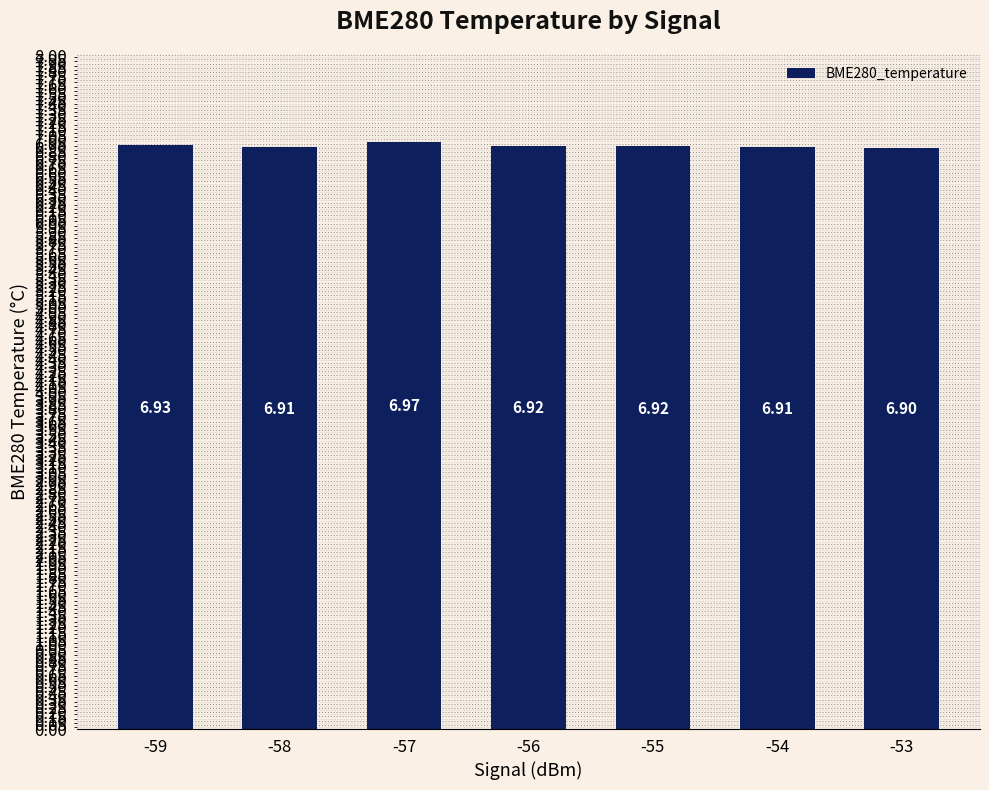

At which label is the value closest to 6?

-53